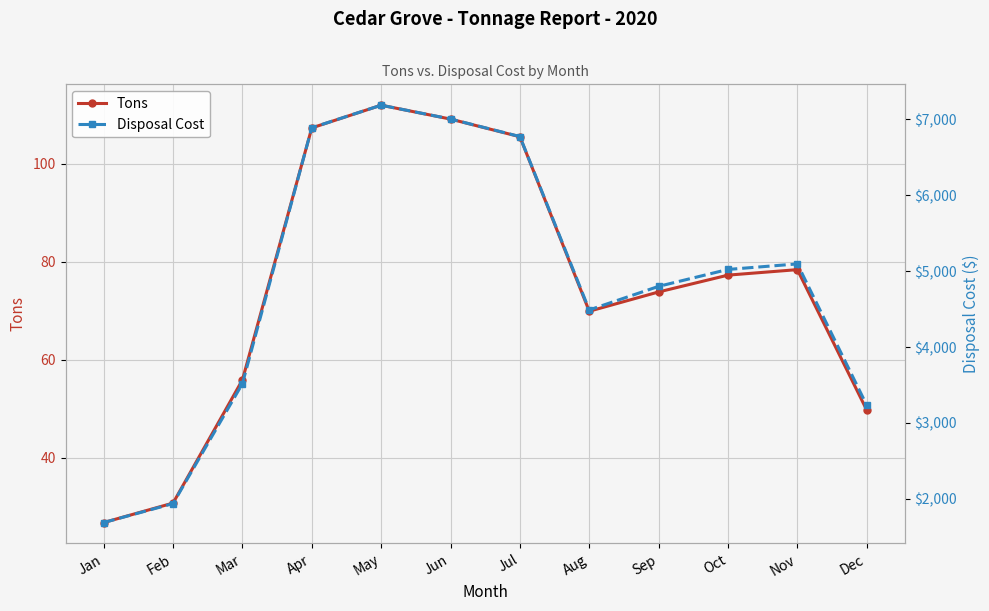

Which series has the largest total across all categories?

Disposal Cost